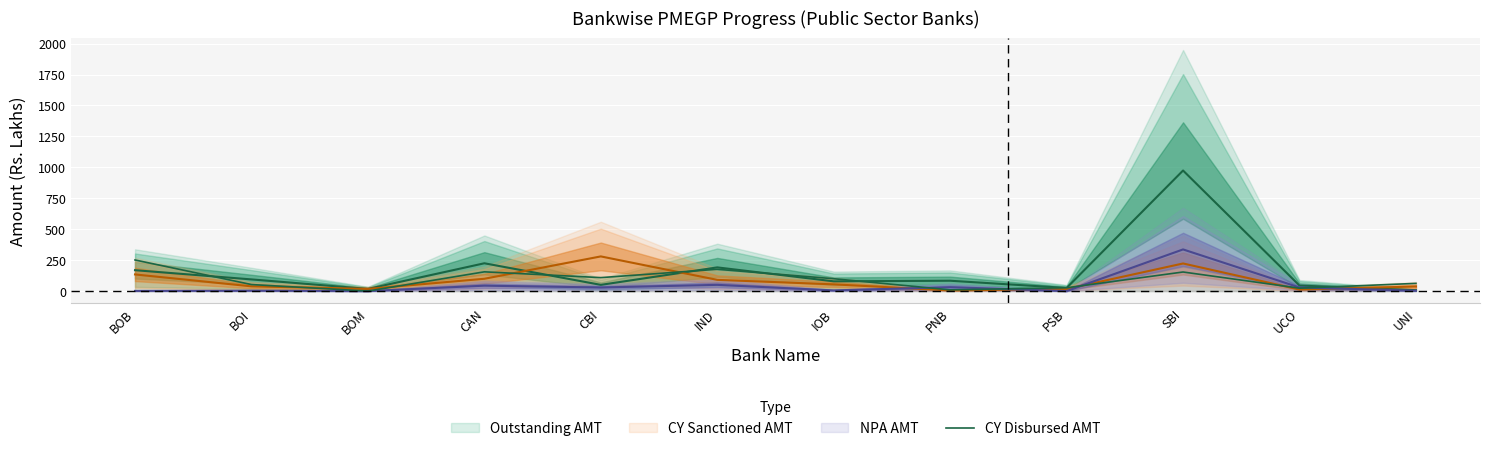

At which label is the value closest to 125?

CBI